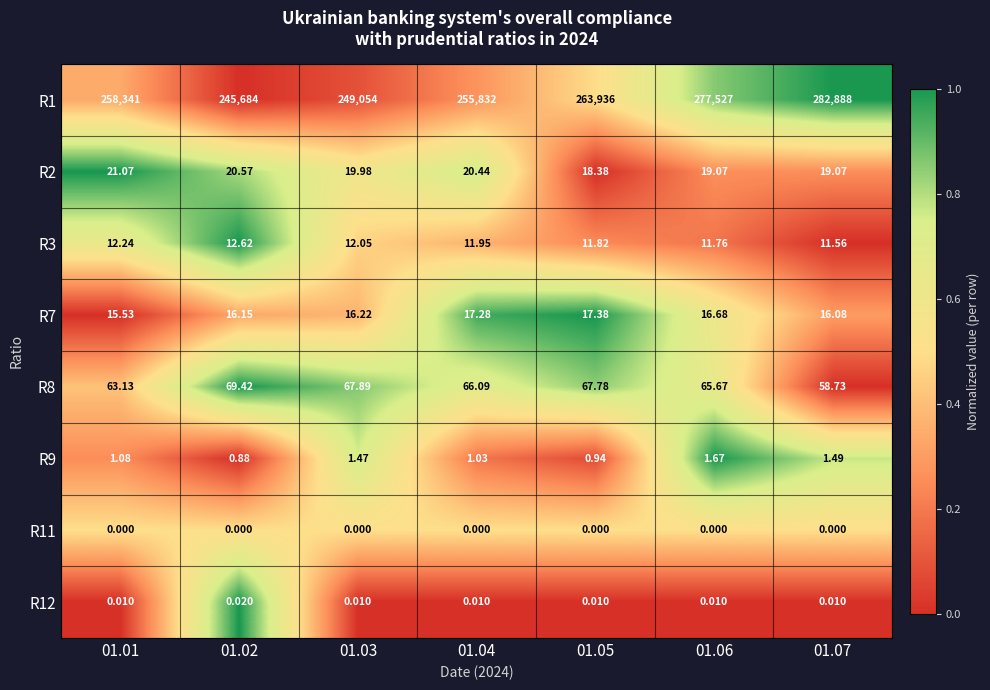

Is the value of R8 at 01.01 greater than the value of R7 at 01.06?

Yes